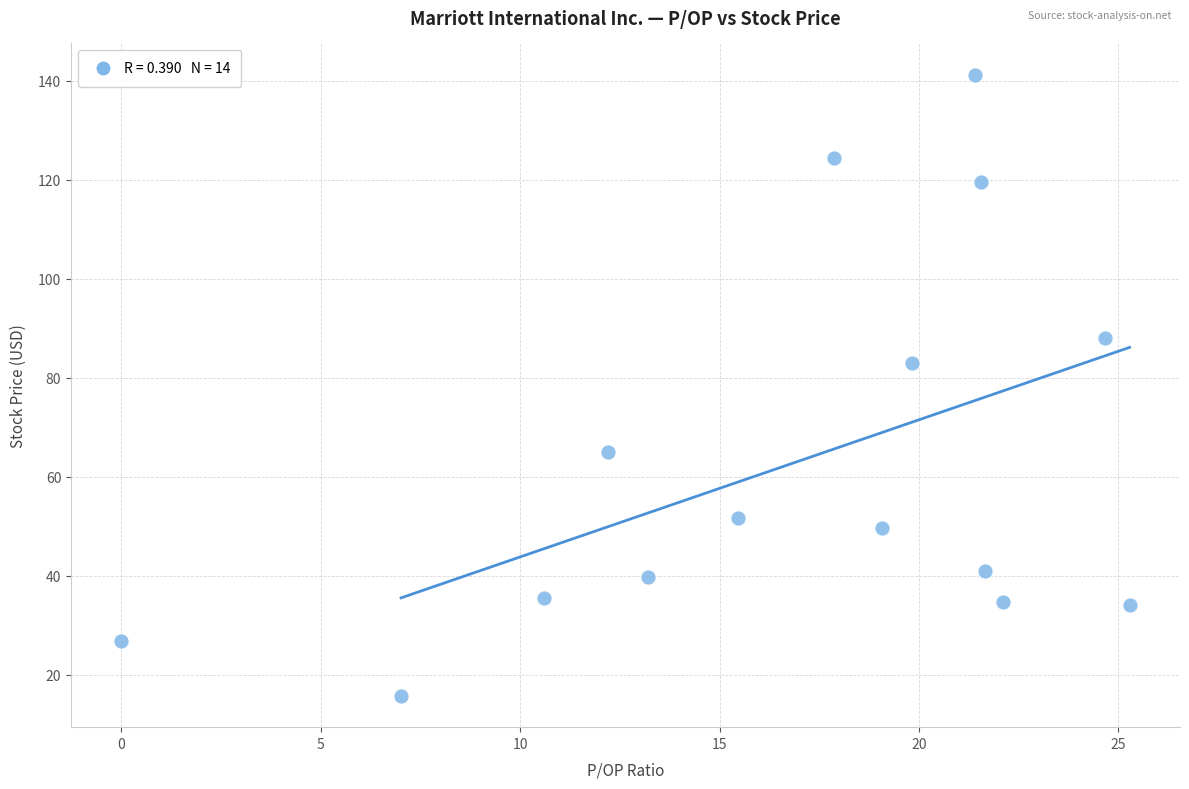

What Y value in the scatter plot is closest to 78?

83.1